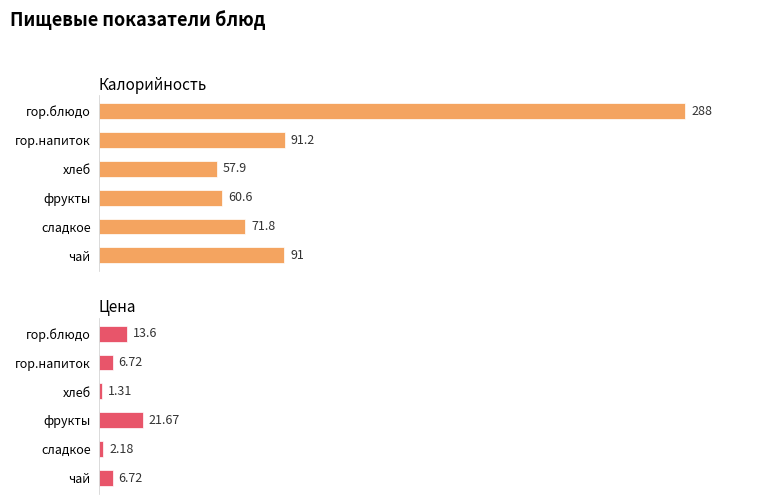

Reading left to right, extract all data points from this chart.

Калорийность: 288.0	91.2	57.9	60.6	71.8	91.0
Цена: 13.6	6.7	1.3	21.7	2.2	6.7